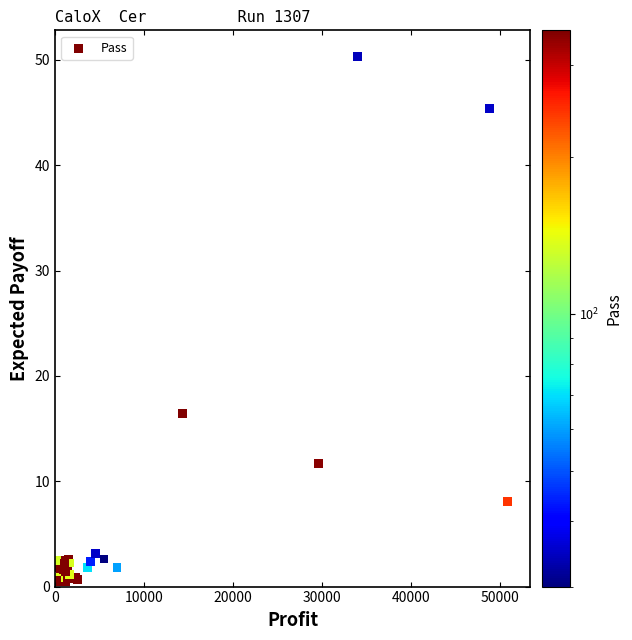

What Y value in the scatter plot is closest to 25?

16.4